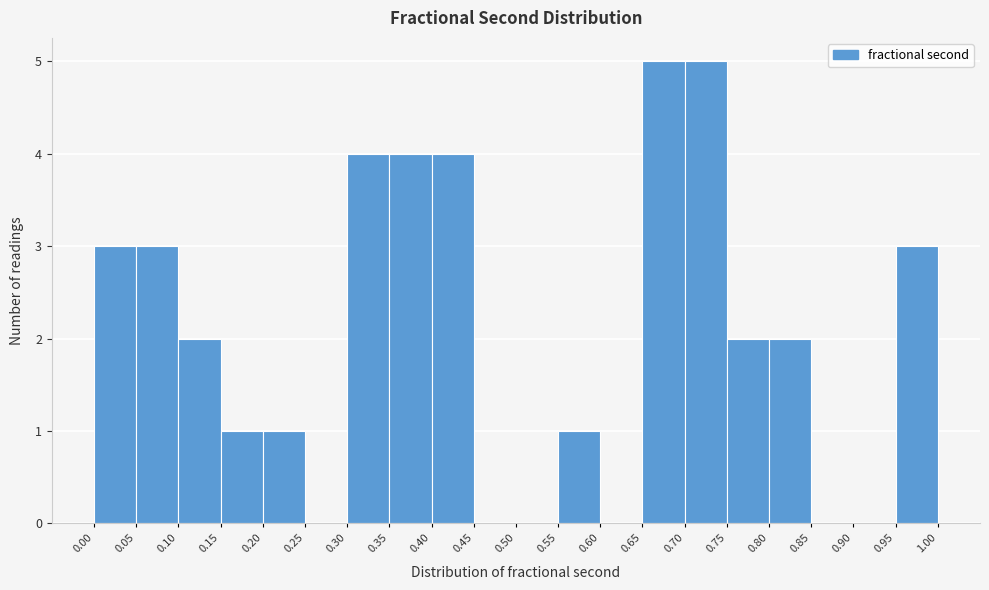

Reading left to right, transcribe this chart: for each bar, give the range it covers on the x-axis and its height. The values are not printed on the chart, so give them approximately, as read against the axis.

0.00 to 0.05: 3
0.05 to 0.10: 3
0.10 to 0.15: 2
0.15 to 0.20: 1
0.20 to 0.25: 1
0.25 to 0.30: 0
0.30 to 0.35: 4
0.35 to 0.40: 4
0.40 to 0.45: 4
0.45 to 0.50: 0
0.50 to 0.55: 0
0.55 to 0.60: 1
0.60 to 0.65: 0
0.65 to 0.70: 5
0.70 to 0.75: 5
0.75 to 0.80: 2
0.80 to 0.85: 2
0.85 to 0.90: 0
0.90 to 0.95: 0
0.95 to 1.00: 3